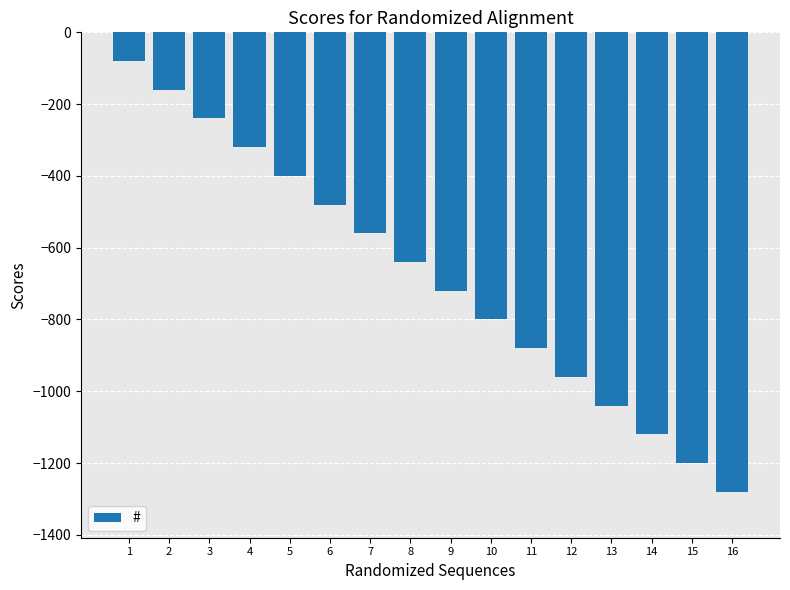

What is the difference between the values at 3 and 7?

320